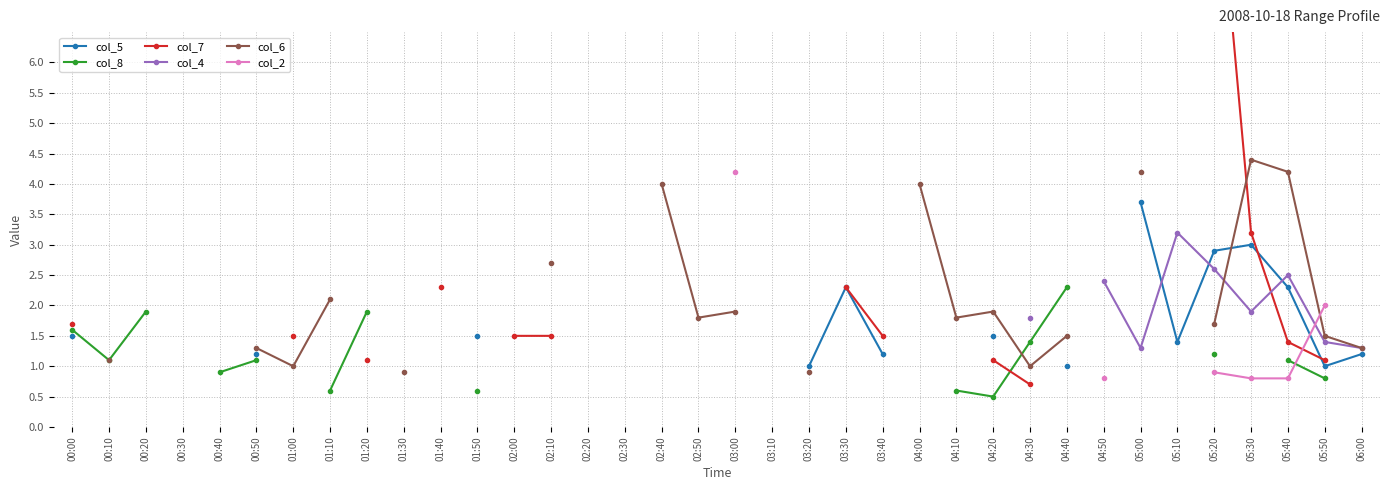

How many times do col_4 and col_5 cross each other?

3